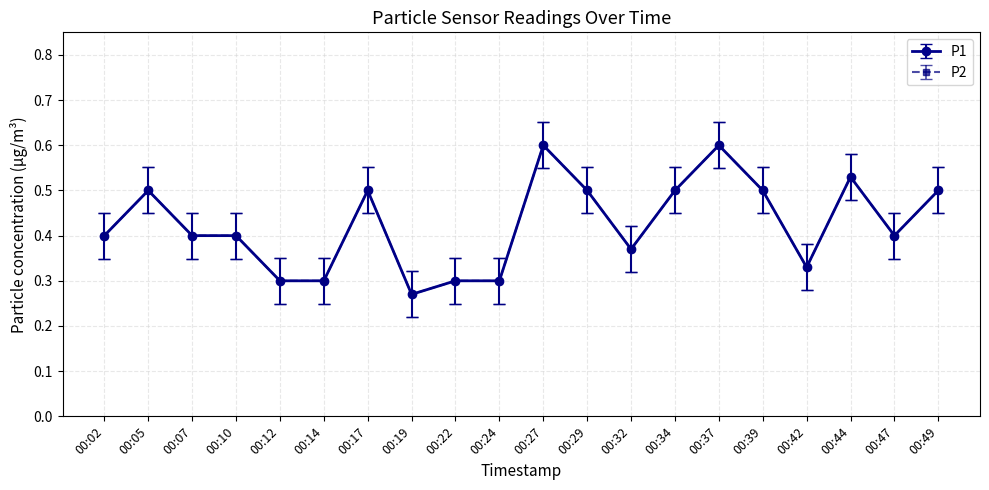

At which category does the chart reach its minimum across all series?

00:19